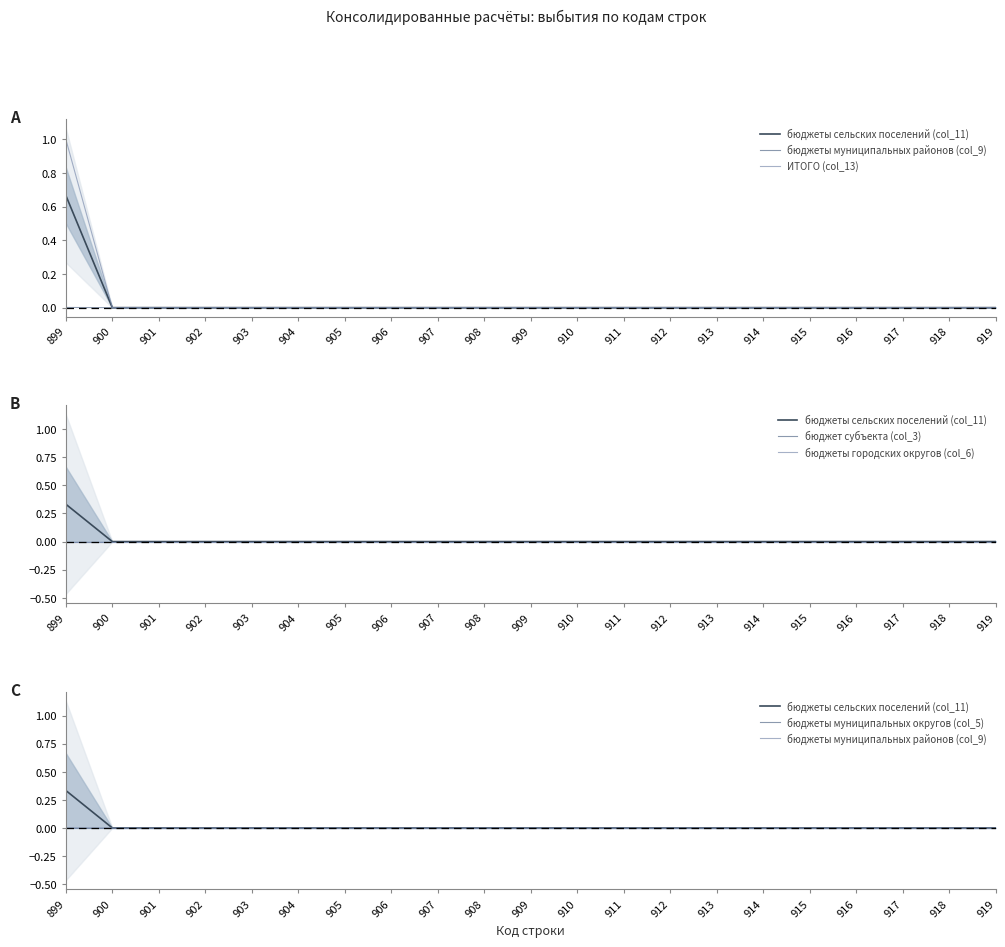

List the labels in order of бюджеты городских округов (col_6) value, smallest first.

899, 900, 901, 902, 903, 904, 905, 906, 907, 908, 909, 910, 911, 912, 913, 914, 915, 916, 917, 918, 919